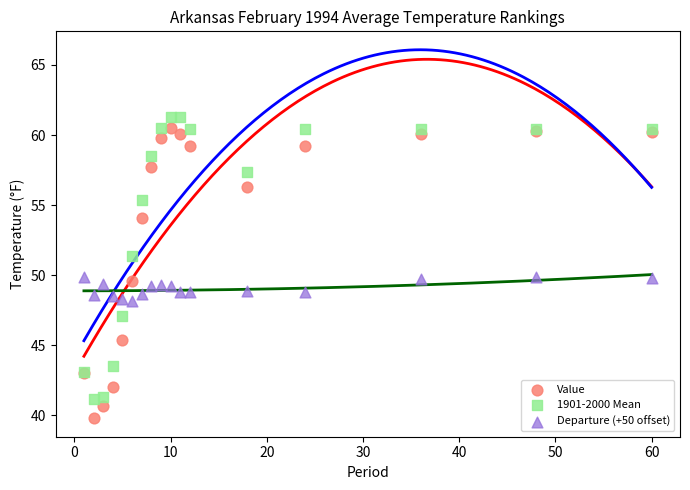

What is the X range (max minus min) for the scatter plot?

59.0